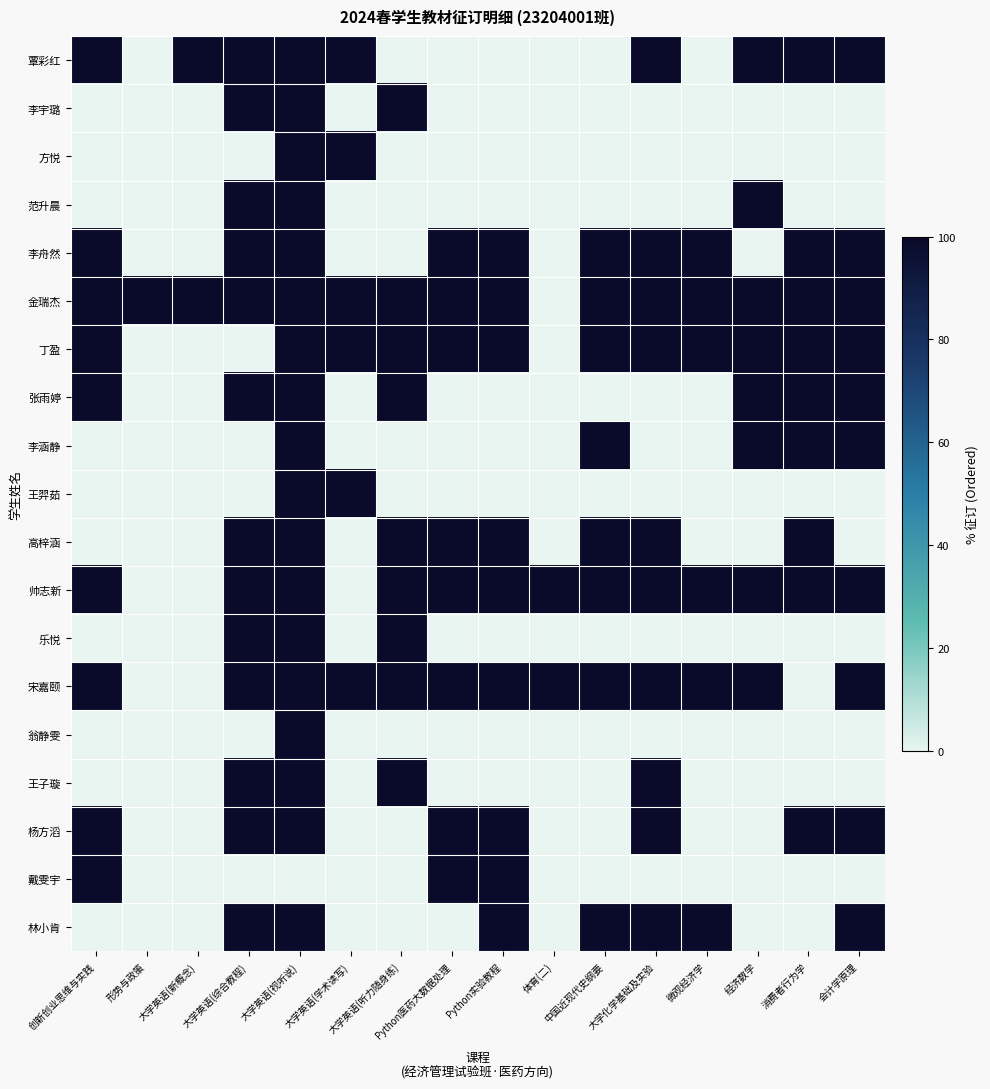

Which series changed the most between 大学英语(综合教程) and 中国近现代史纲要?

覃彩红